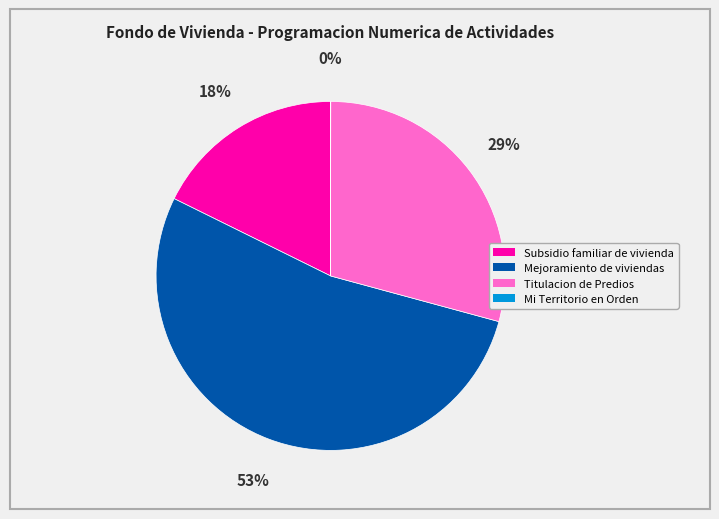

The Titulacion de Predios slice represents 29% of the pie. True or false?

True